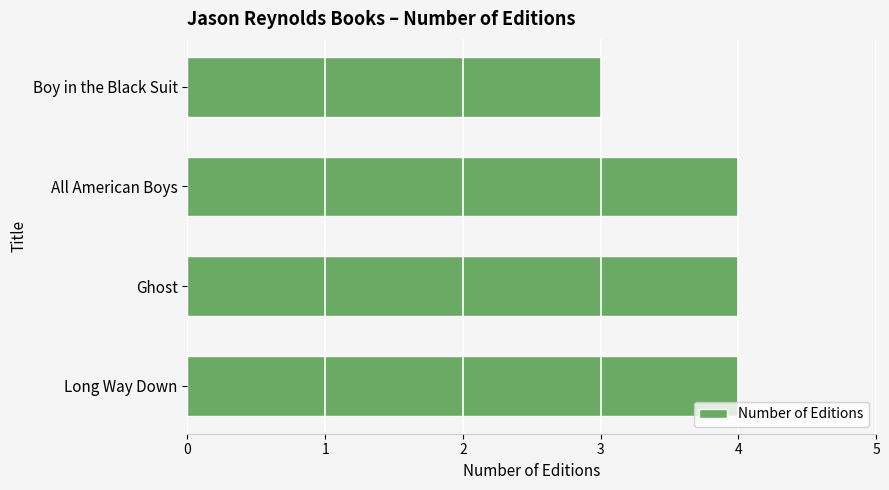

Approximately how many times larger is the value at All American Boys compared to Boy in the Black Suit?

1.3